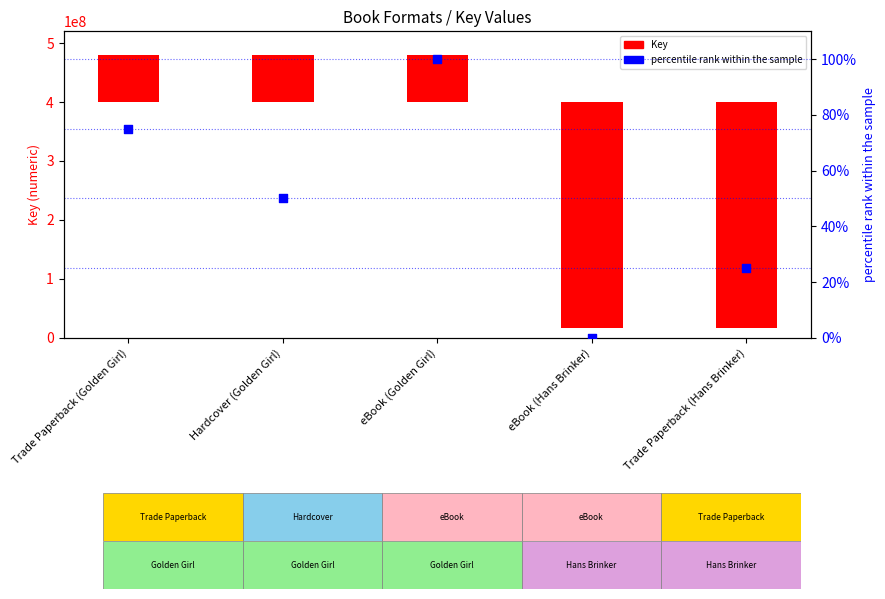

What is the change in value from Trade Paperback (Golden Girl) to eBook (Hans Brinker)?

-75